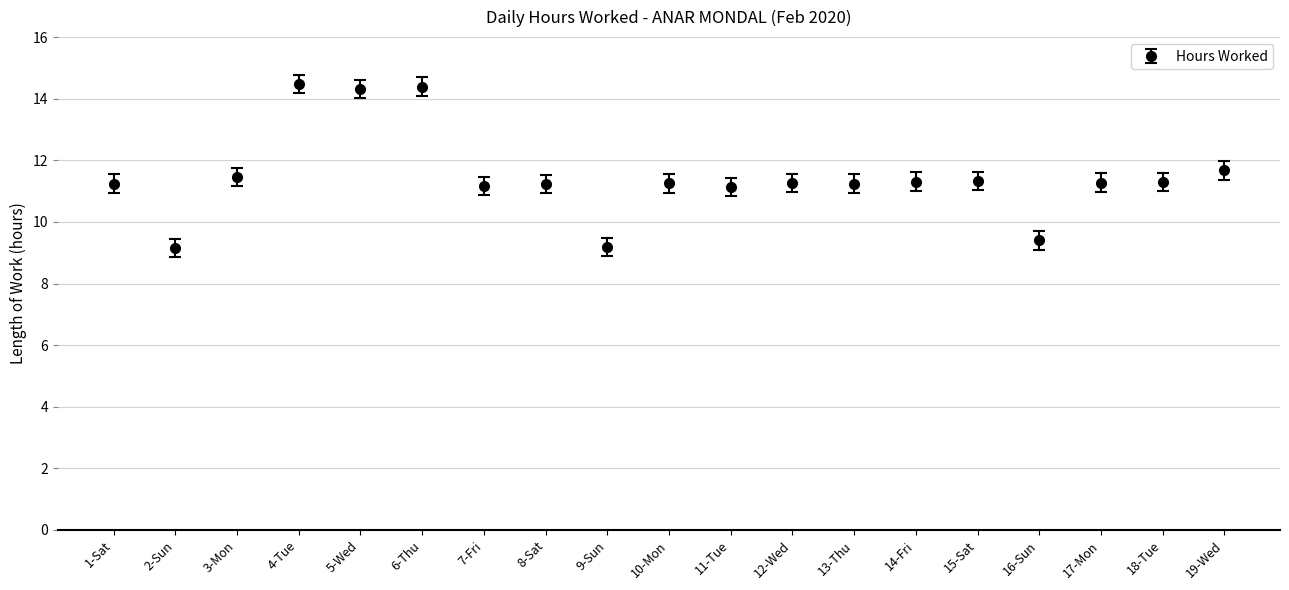

The value at 9-Sun is 9.2. True or false?

True